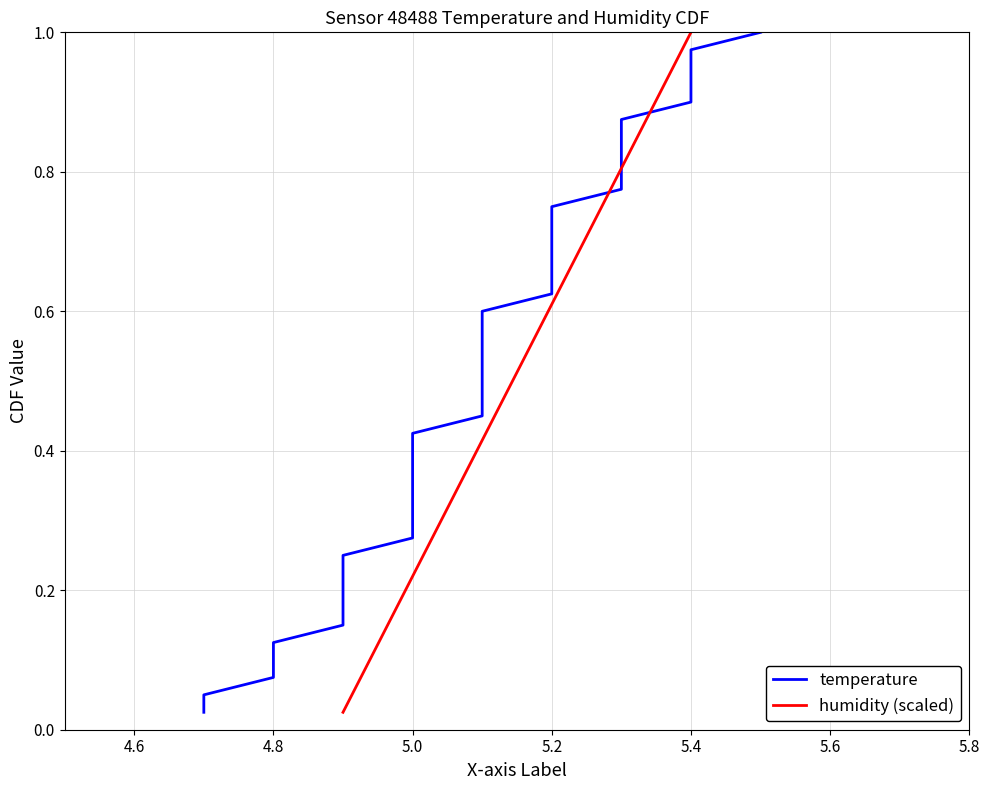

Is this an area chart (filled region under the line)?

No